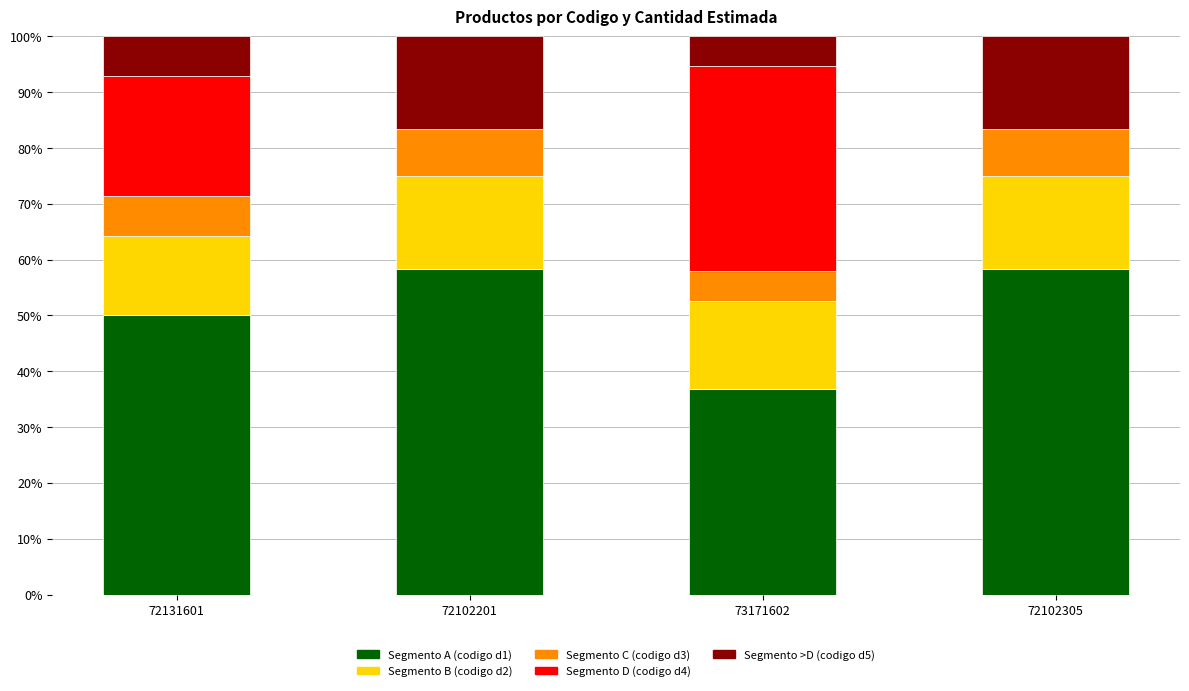

What is the total value across all series at 72102305?

100.0